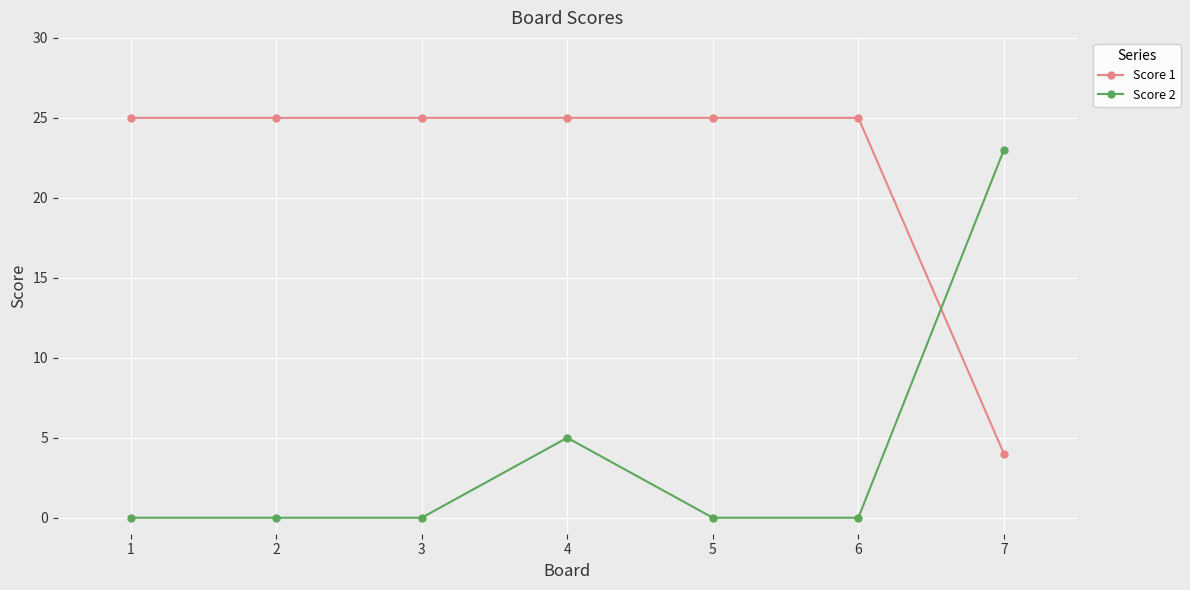

How many distinct data groups are displayed?

2